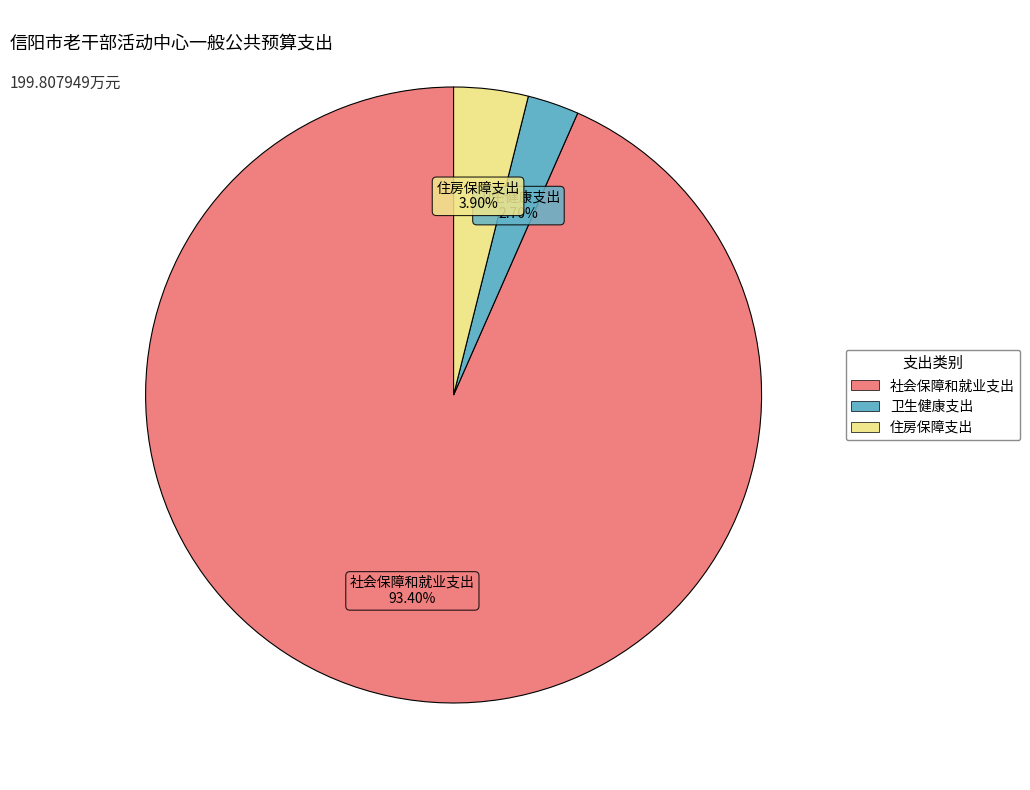

How much of the chart is everything except 卫生健康支出?

97.3%